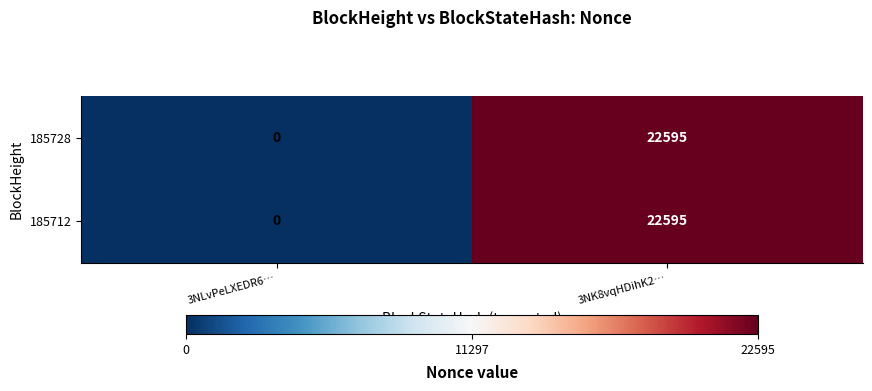

List the labels in order of 185712 value, largest first.

3NK8vqHDihK2…, 3NLvPeLXEDR6…